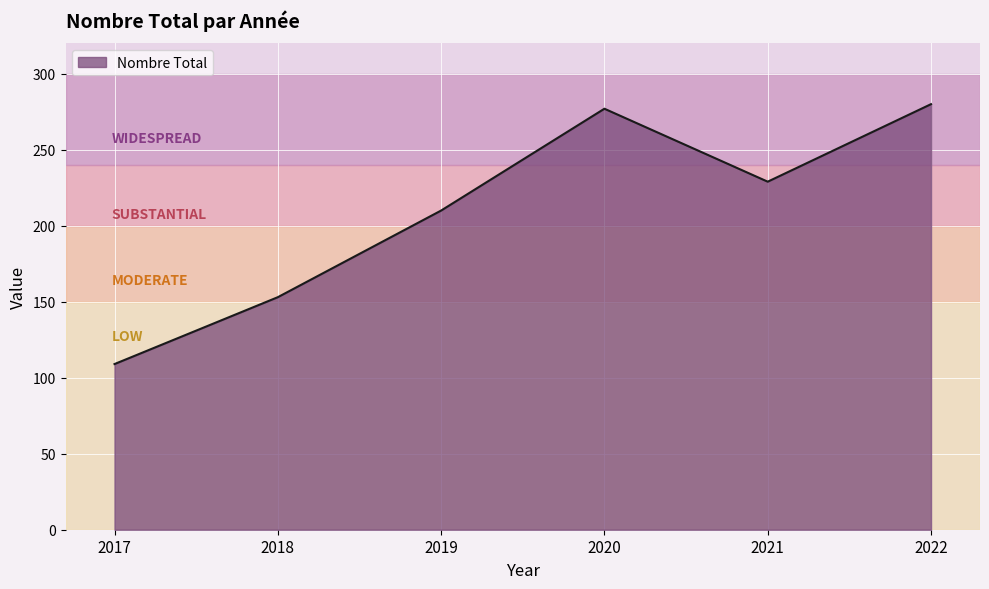

At which label does the data first exceed 229?

2020